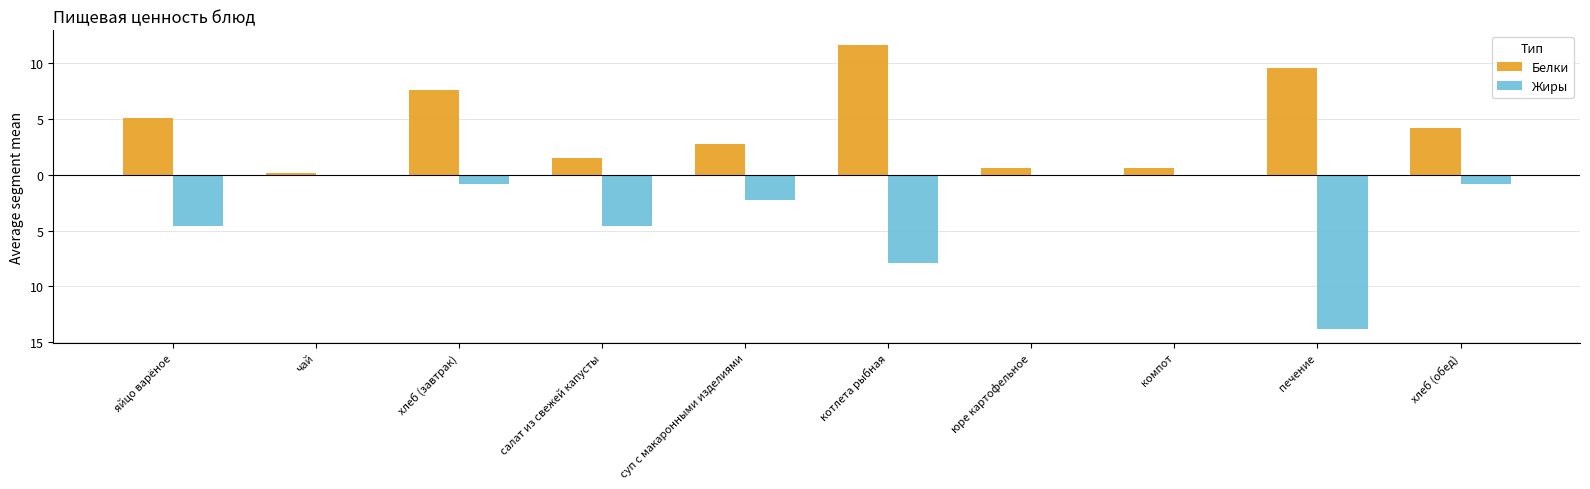

List the labels in order of Жиры value, largest first.

юре картофельное, компот, чай, хлеб (завтрак), хлеб (обед), суп с макаронными изделиями, яйцо варёное, салат из свежей капусты, котлета рыбная, печение